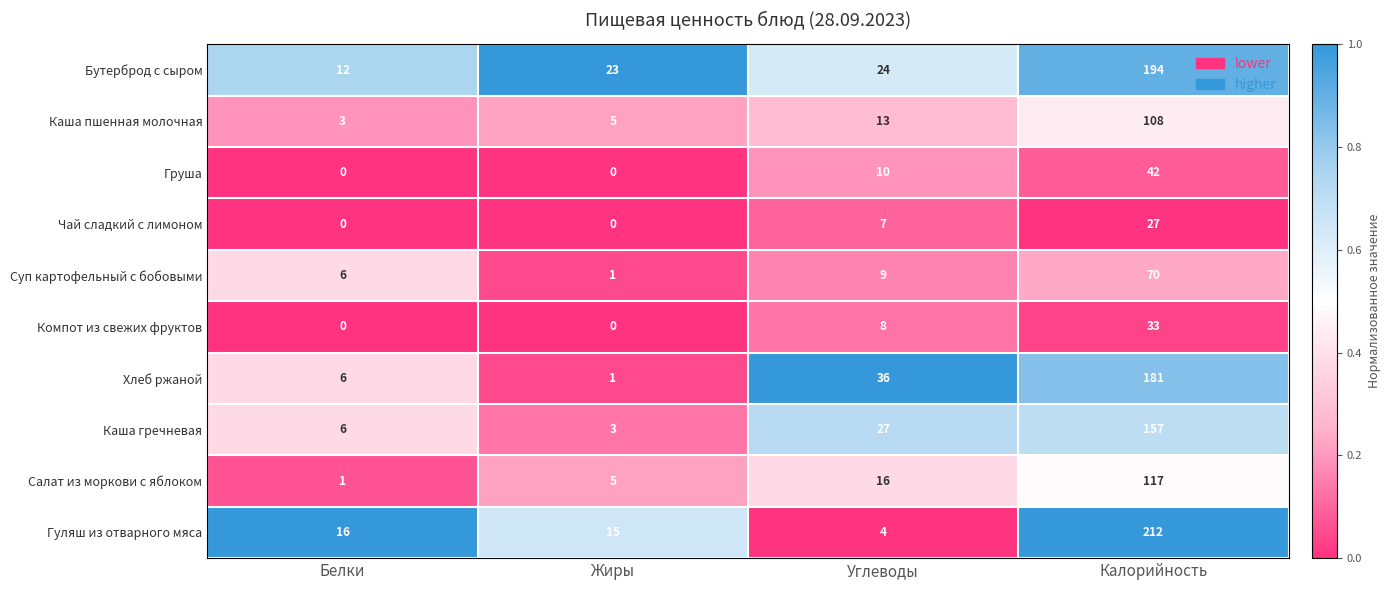

At which category is the sum across all series the highest?

Калорийность